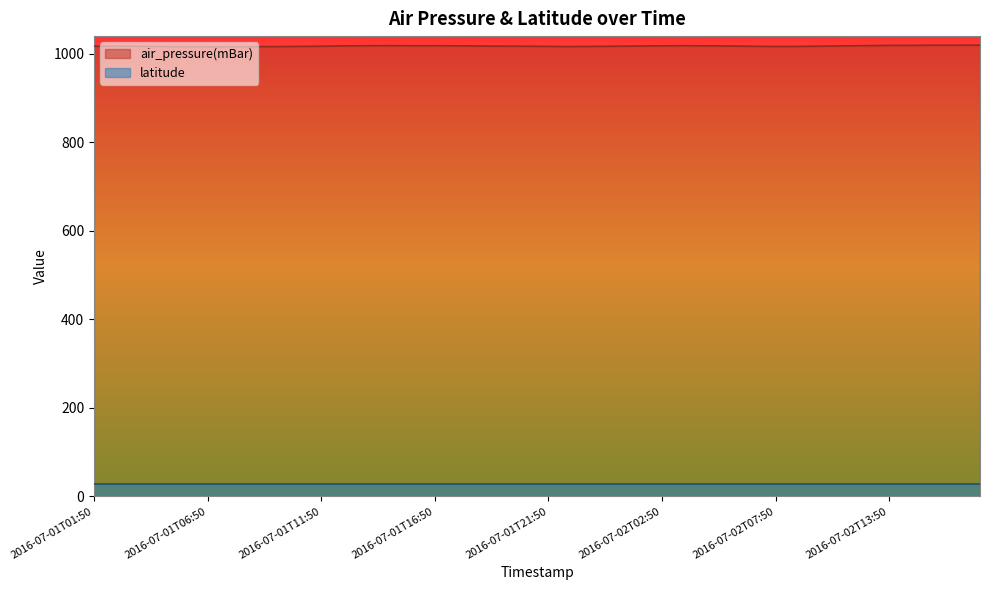

Rank the categories by value from lowest to highest.

2016-07-01T05:50, 2016-07-01T06:50, 2016-07-01T07:50, 2016-07-01T08:50, 2016-07-01T09:50, 2016-07-01T22:50, 2016-07-01T04:50, 2016-07-02T07:50, 2016-07-02T09:50, 2016-07-01T10:50, 2016-07-01T21:50, 2016-07-01T23:50, 2016-07-02T06:50, 2016-07-01T03:50, 2016-07-01T11:50, 2016-07-01T20:50, 2016-07-02T00:50, 2016-07-01T01:50, 2016-07-01T02:50, 2016-07-01T19:50, 2016-07-02T10:50, 2016-07-01T18:50, 2016-07-02T01:50, 2016-07-02T05:50, 2016-07-02T11:50, 2016-07-01T12:50, 2016-07-02T02:50, 2016-07-02T04:50, 2016-07-01T17:50, 2016-07-01T13:50, 2016-07-01T15:50, 2016-07-01T16:50, 2016-07-02T03:50, 2016-07-01T14:50, 2016-07-02T12:50, 2016-07-02T13:50, 2016-07-02T14:50, 2016-07-02T15:50, 2016-07-02T16:50, 2016-07-02T17:50